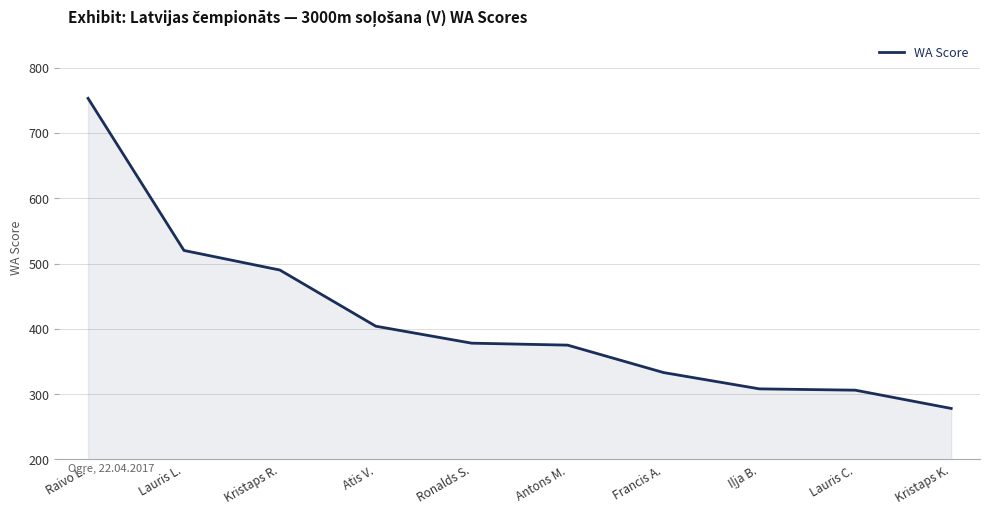

True or false: there are more than 1 points higher than both neighbors.

False